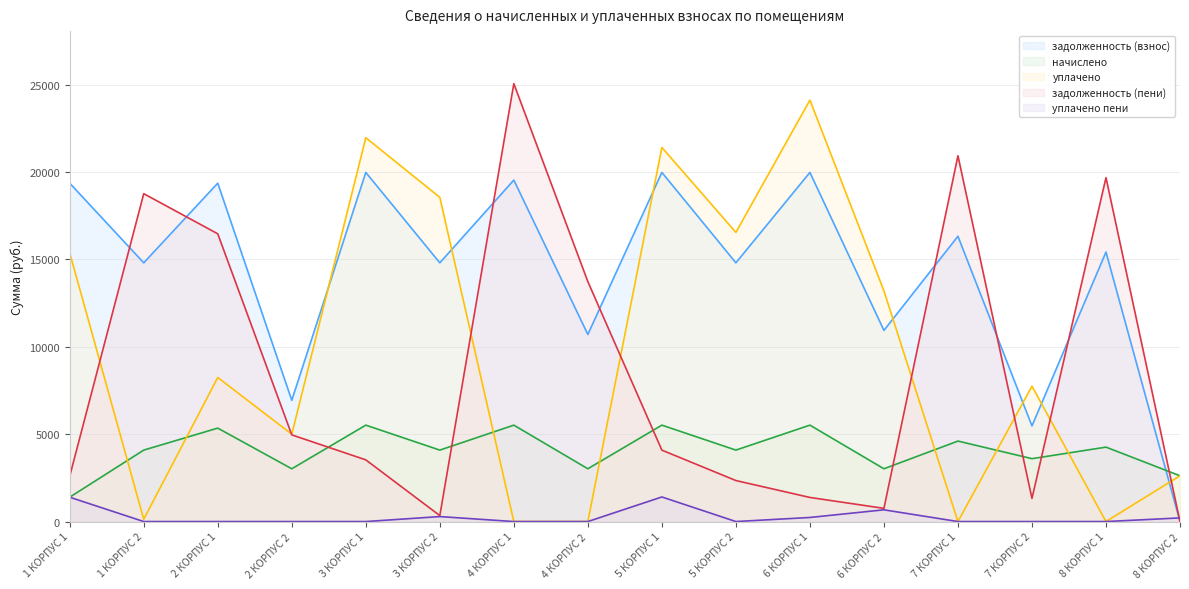

Is it true that задолженность (пени) equals 755.2 at 6 КОРПУС 2?

True